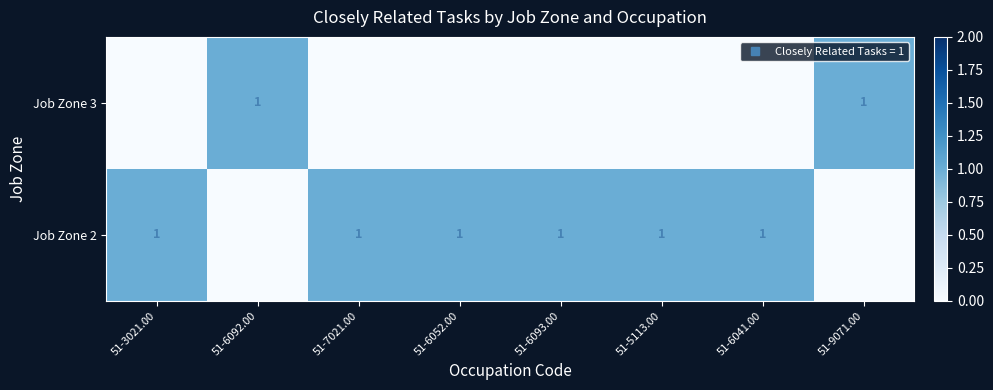

What is the maximum value for Job Zone 2?

1